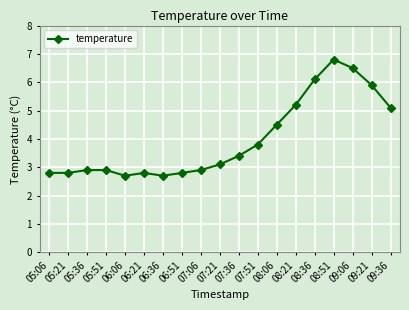

Which label corresponds to the largest value in the chart?

08:51